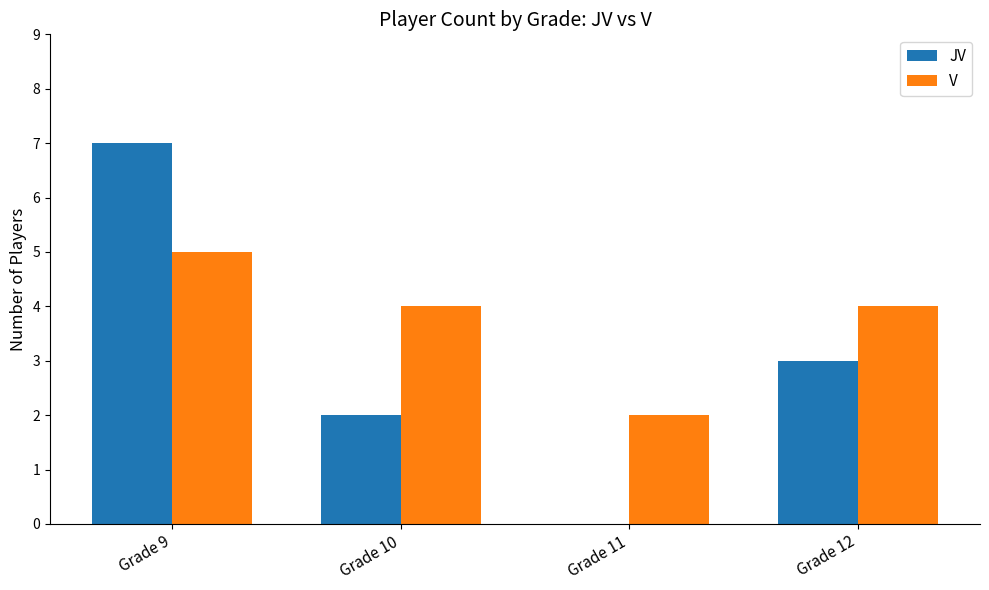

Where does the V series first go above 4?

Grade 9